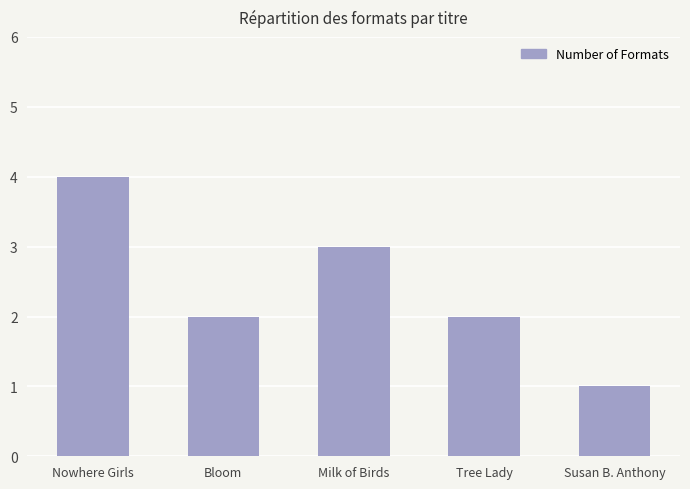

What is the difference between the second highest and second lowest values?

1